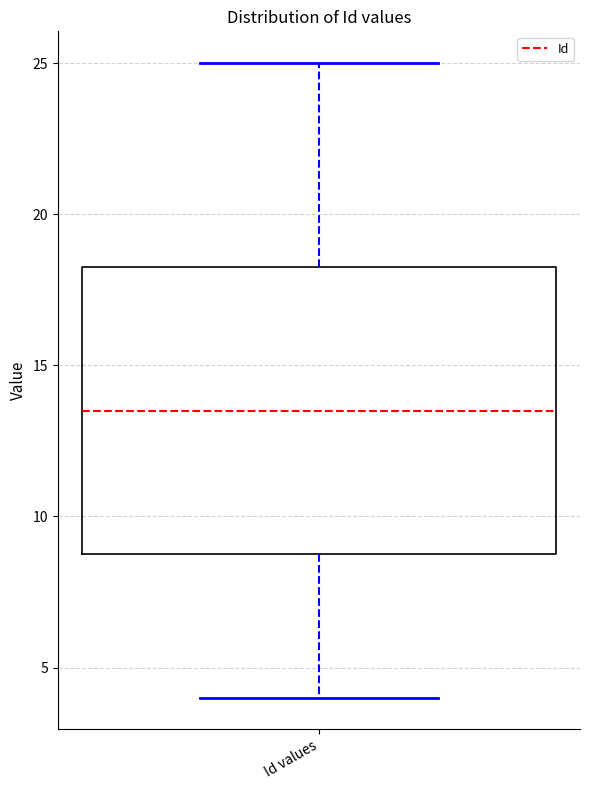

Transcribe this box plot: give where the median line is, the range the box spans, and where the two whiskers end, as read against the y-axis. The values are not printed on the chart, so give them approximately, as read against the axis.

median 13.5, box 9.0 to 18.5, whiskers 4.0 to 25.0